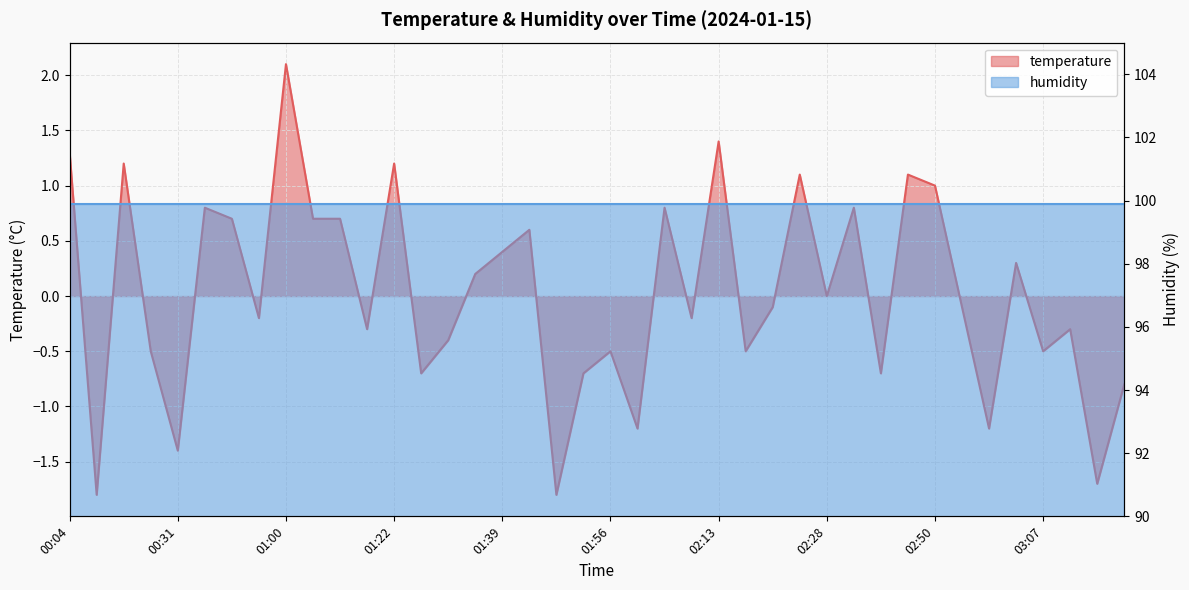

How many values are below zero?

21